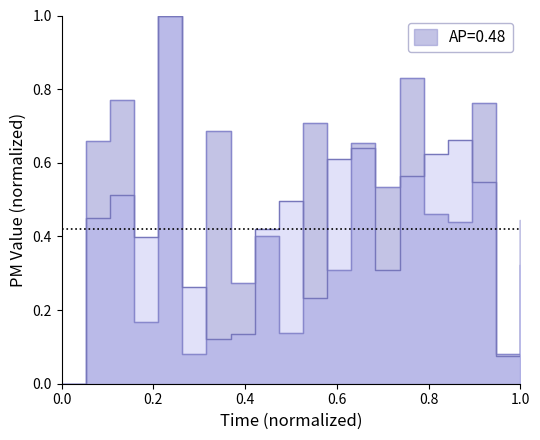

How many data points does each series have?

20